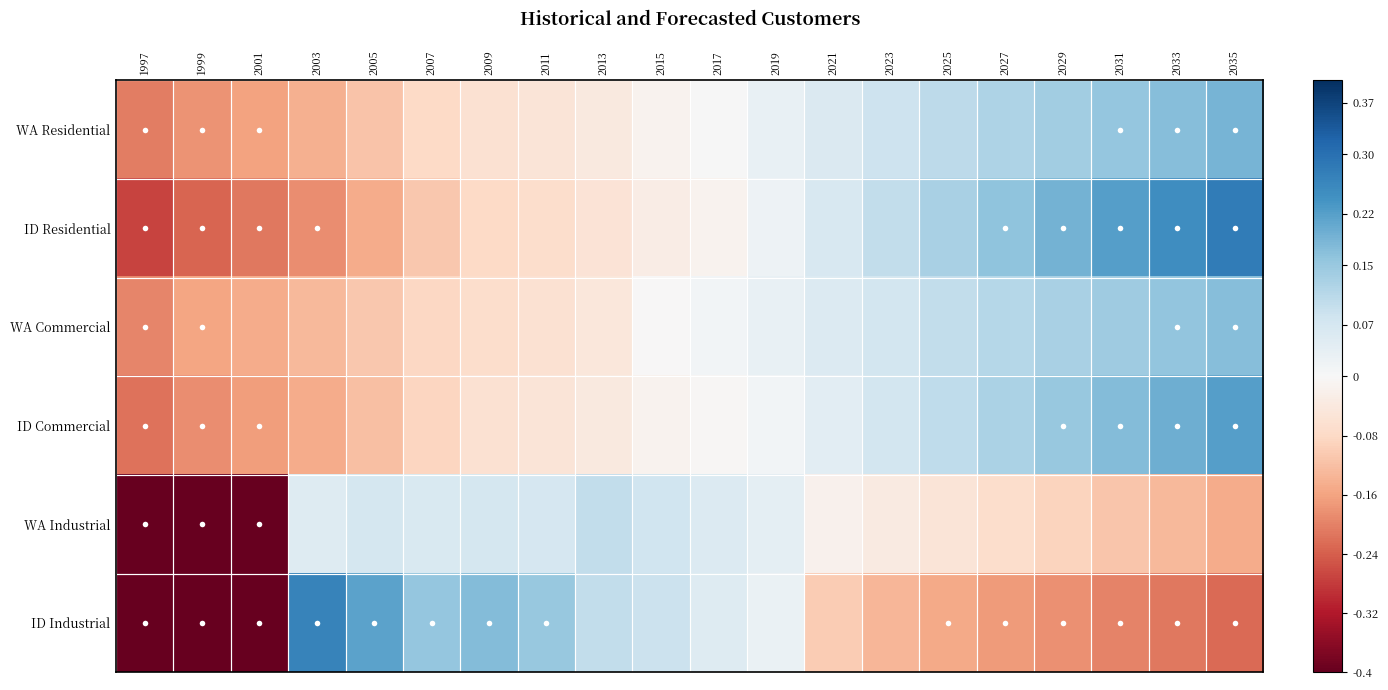

Which label corresponds to the largest value in the chart?

2035